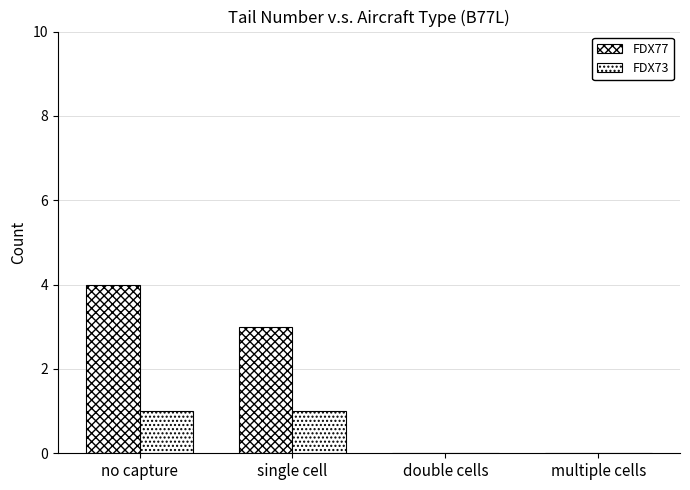

Count the FDX73 values in the range 0 to 1.

4